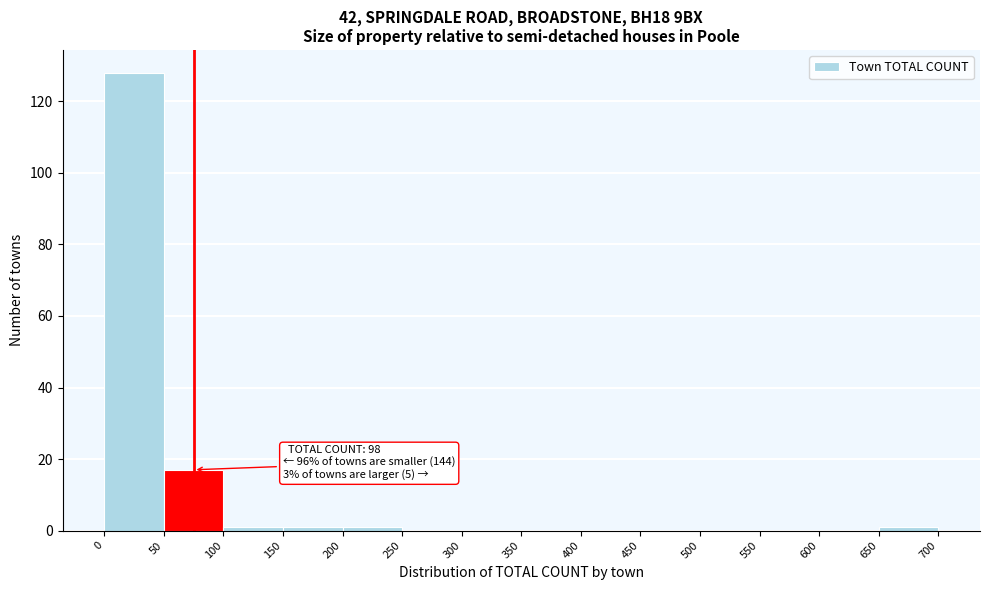

Which range on the x-axis has the tallest bar?

0 to 50